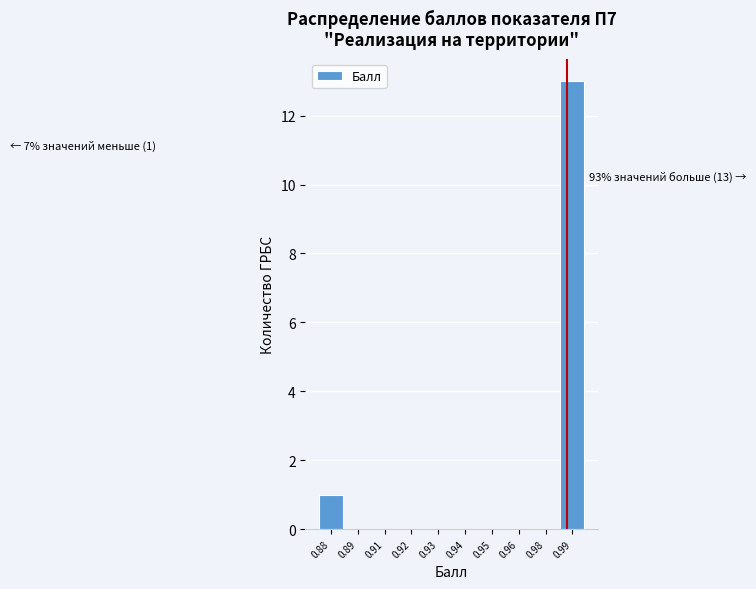

Reading left to right, list all the values displayed in this chart.

0.88=1	0.89=0	0.91=0	0.92=0	0.93=0	0.94=0	0.95=0	0.96=0	0.98=0	0.99=13